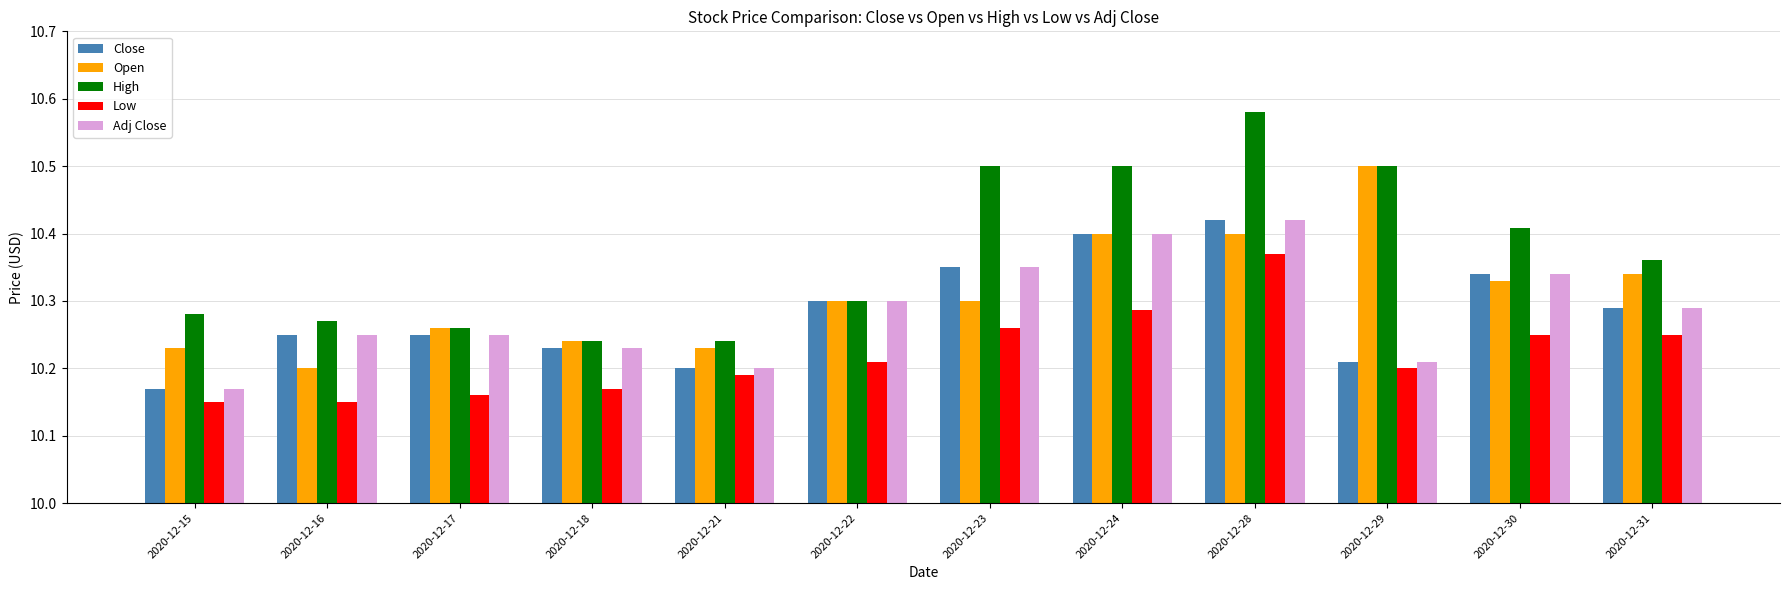

The Open series shows 14.0 at 2020-12-31. True or false?

False